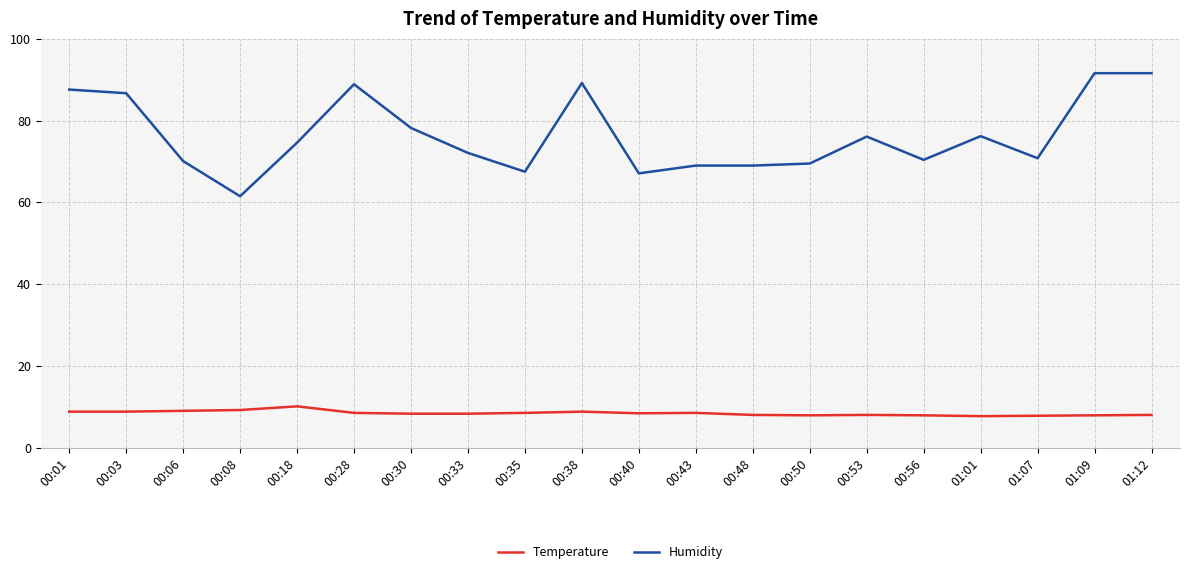

True or false: Temperature and Humidity intersect in this chart.

False